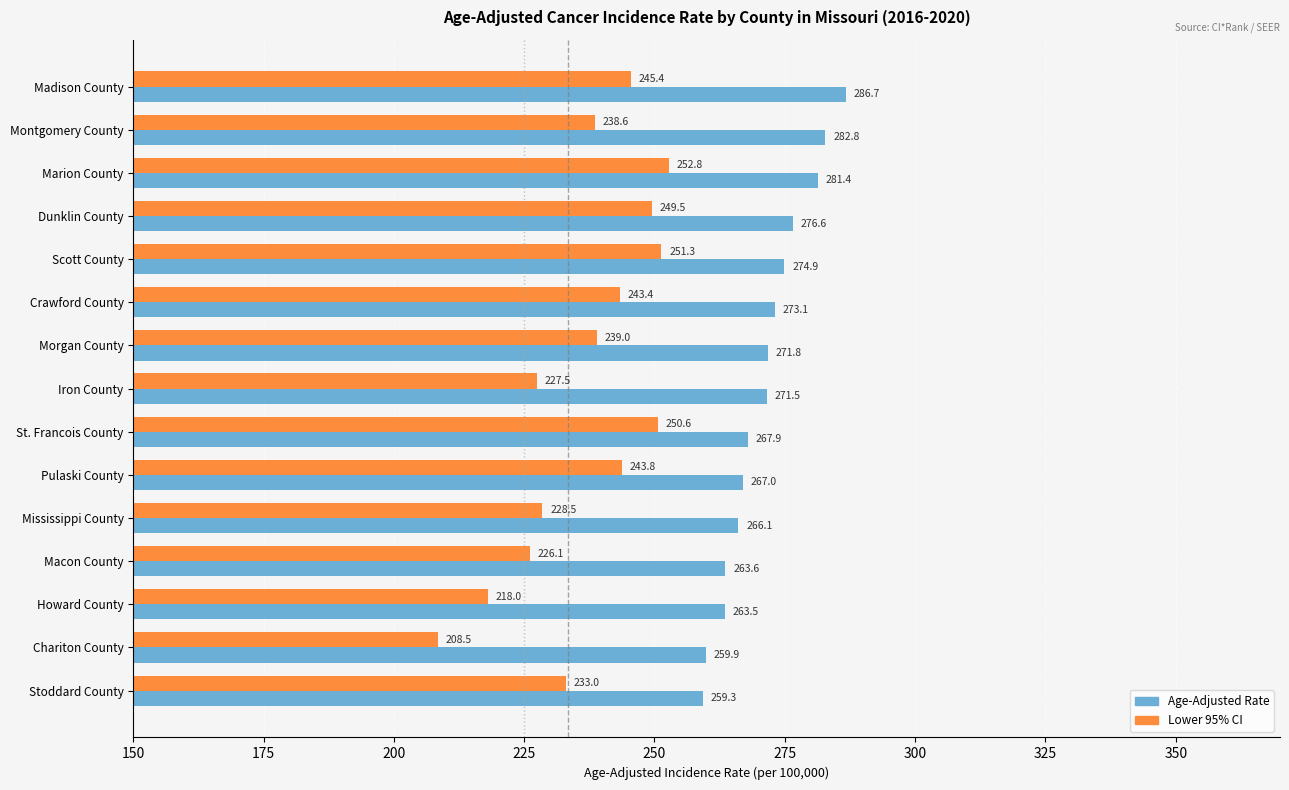

What value does the Age-Adjusted Rate series have at Pulaski County?

267.0